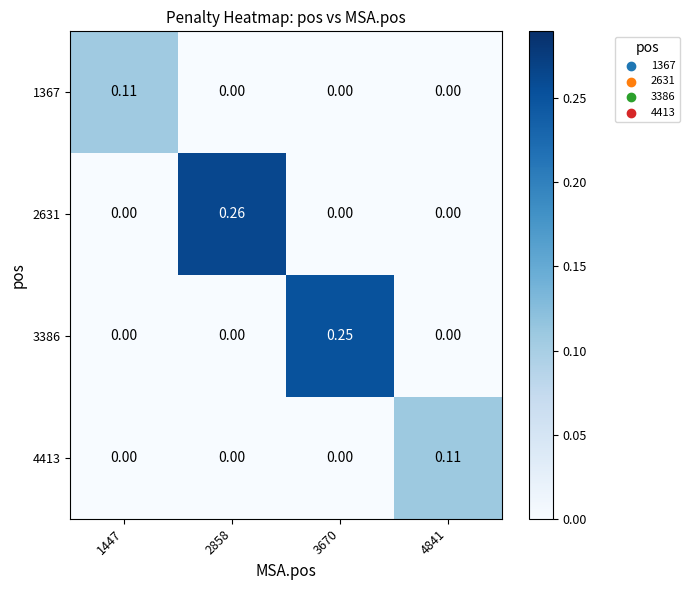

How many distinct data groups are displayed?

4